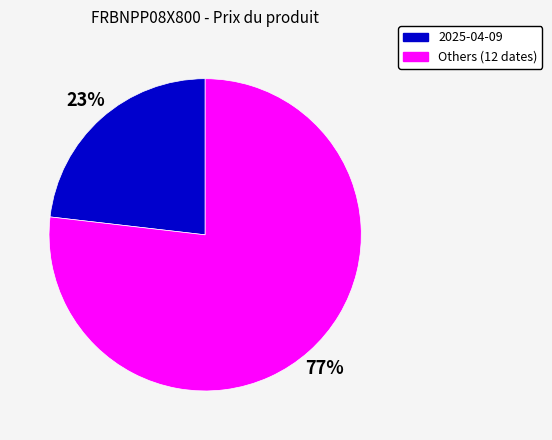

How many segments does this pie chart have?

2